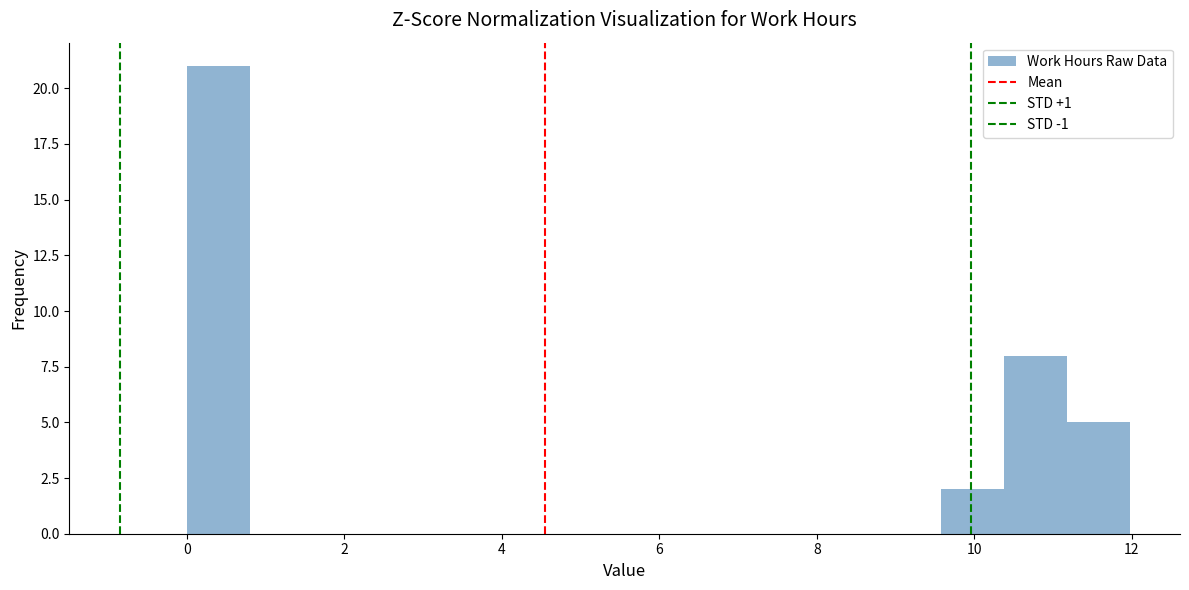

Read against the x-axis, roughly where is the centre of the tallest bar?

0.4